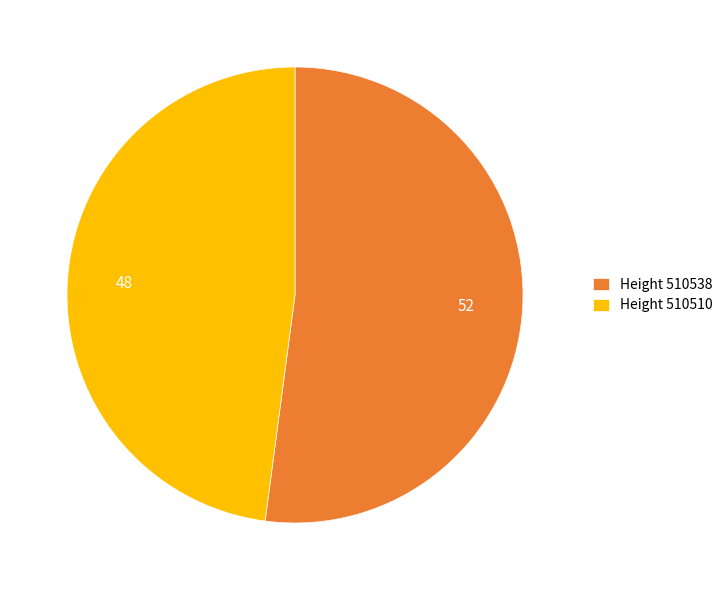

What is the largest slice in the pie chart?

Height 510538